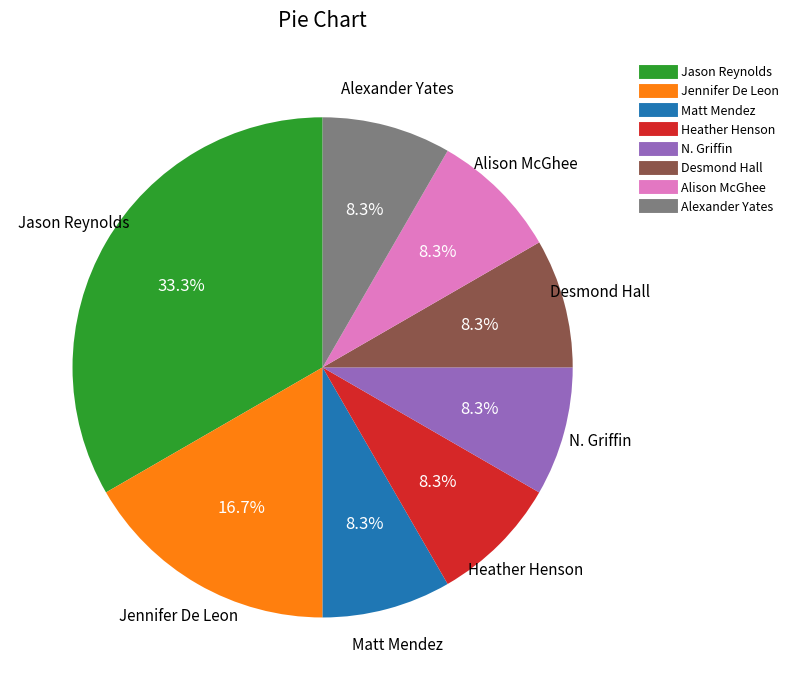

Is there a majority slice in this chart?

No